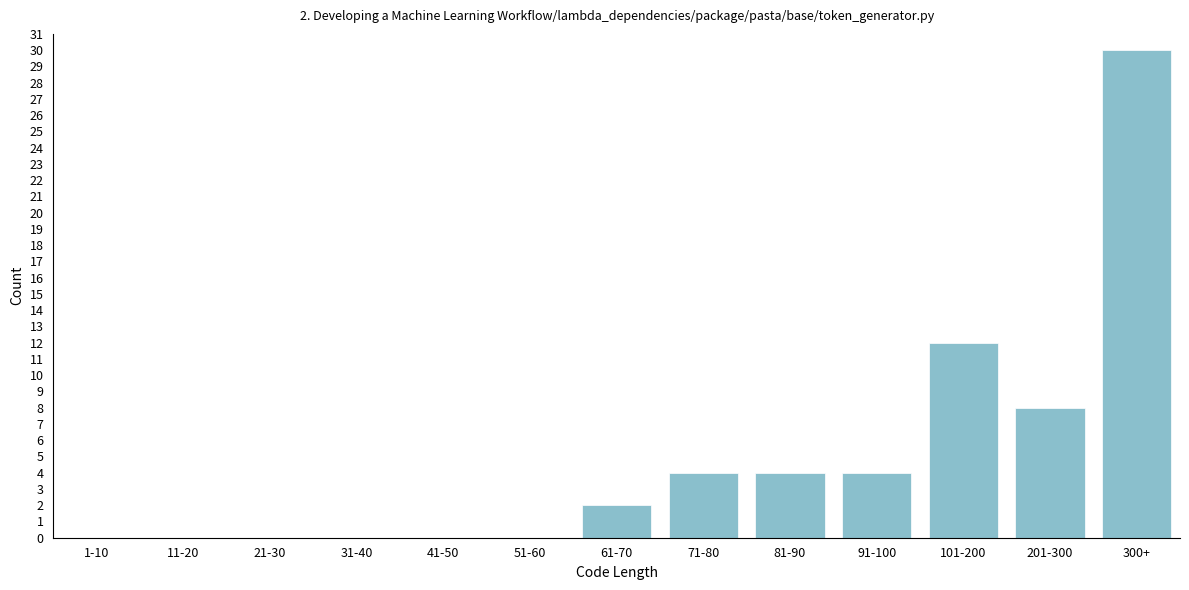

Reading left to right, list all the values displayed in this chart.

1-10=0	11-20=0	21-30=0	31-40=0	41-50=0	51-60=0	61-70=2	71-80=4	81-90=4	91-100=4	101-200=12	201-300=8	300+=30